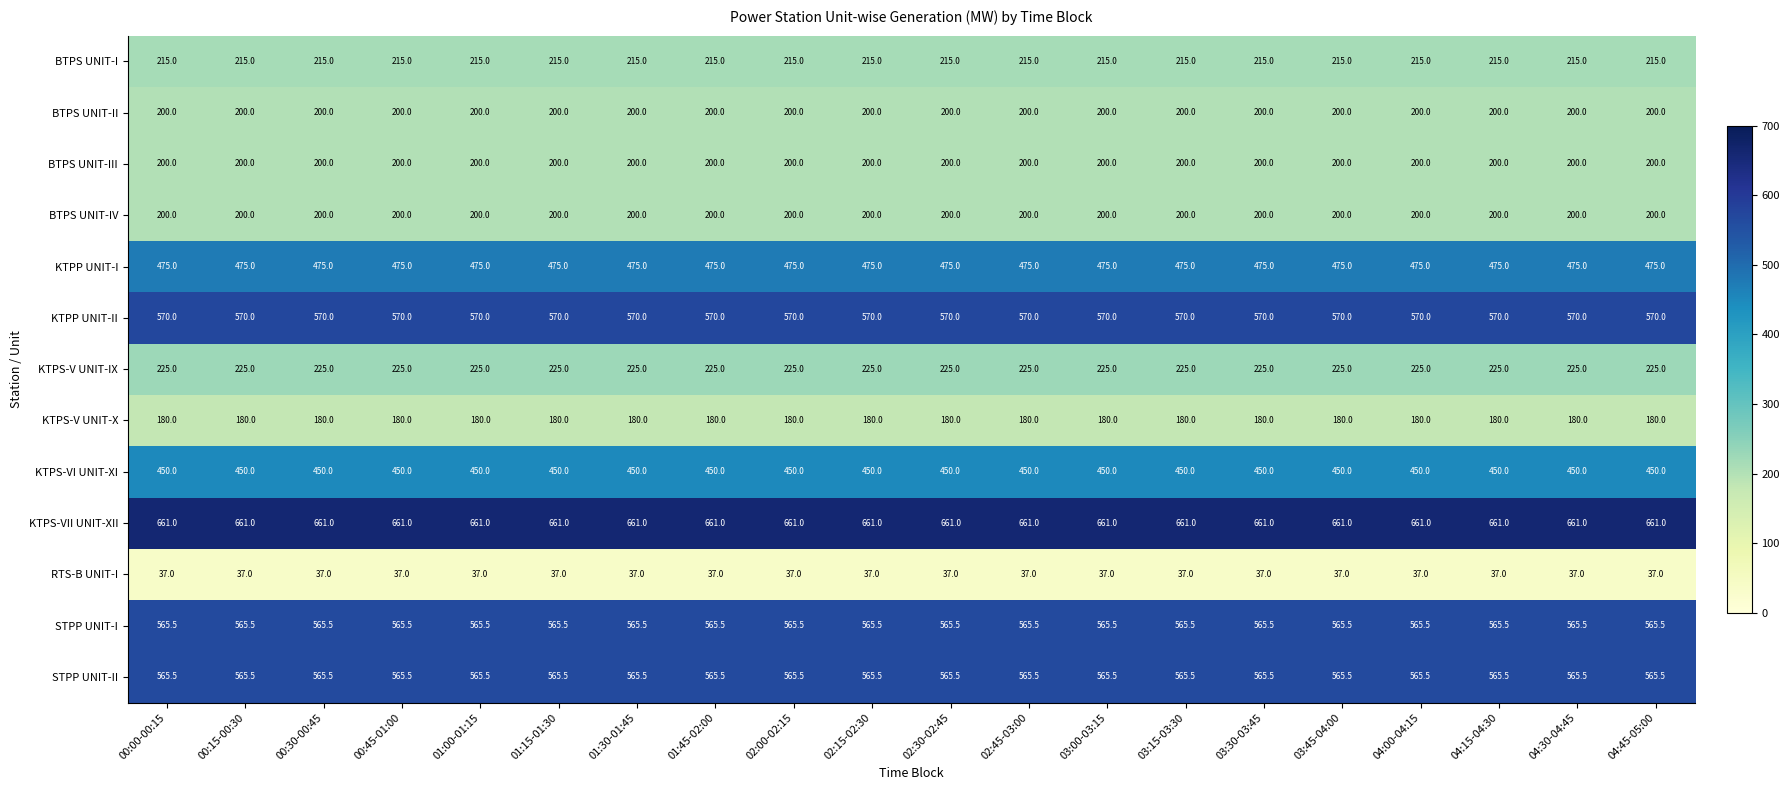

The KTPP UNIT-I series shows 475.0 at 03:15-03:30. True or false?

True